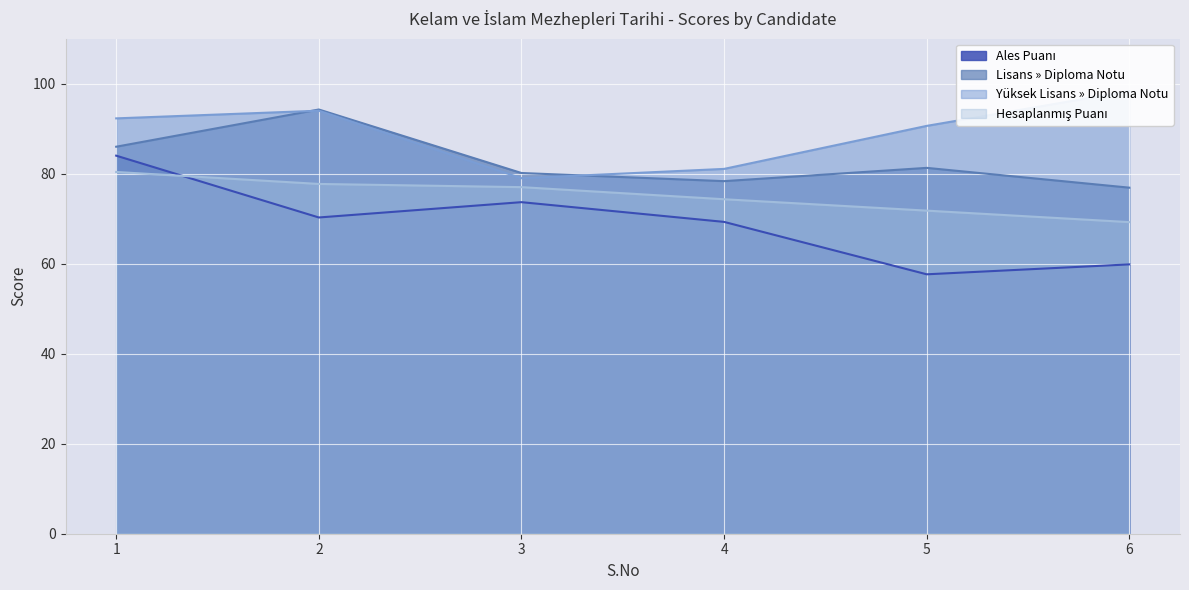

What is the value of the Lisans » Diploma Notu point at the 6th from the left?

76.9